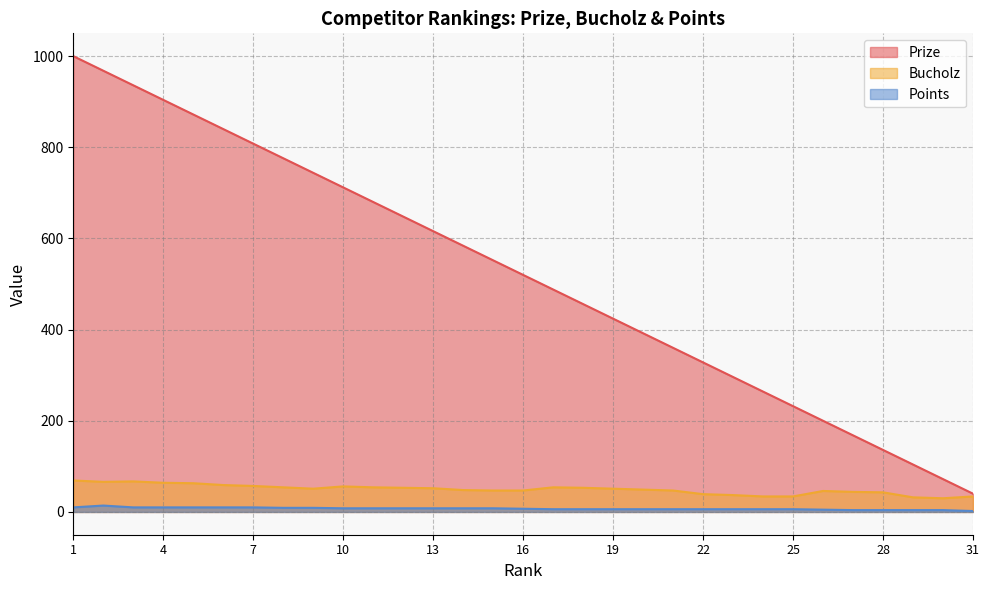

What is the approximate value of Prize at 25?

232